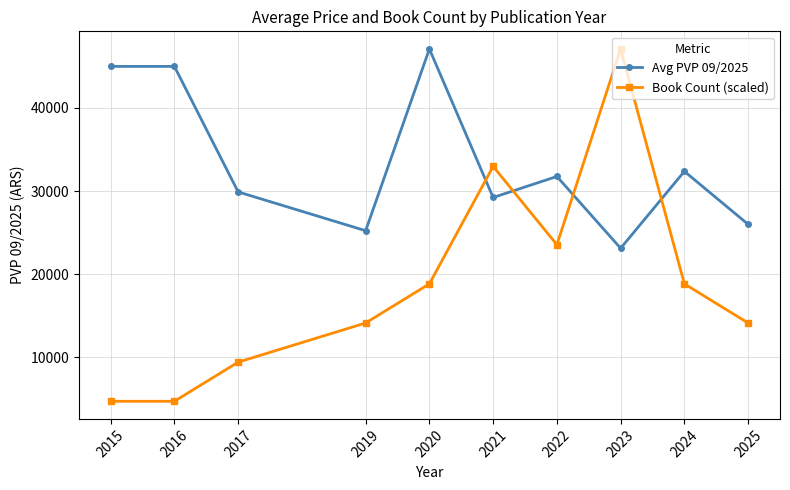

What is the total value across all series at 2022?

55310.0